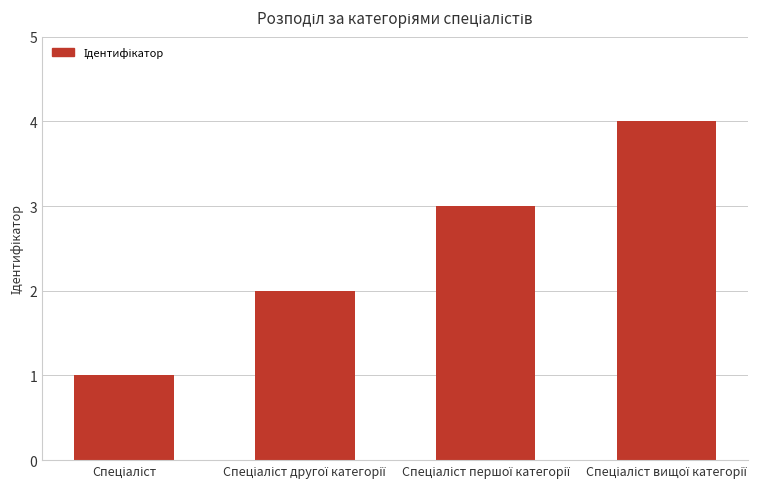

What is the maximum value shown in the chart?

4